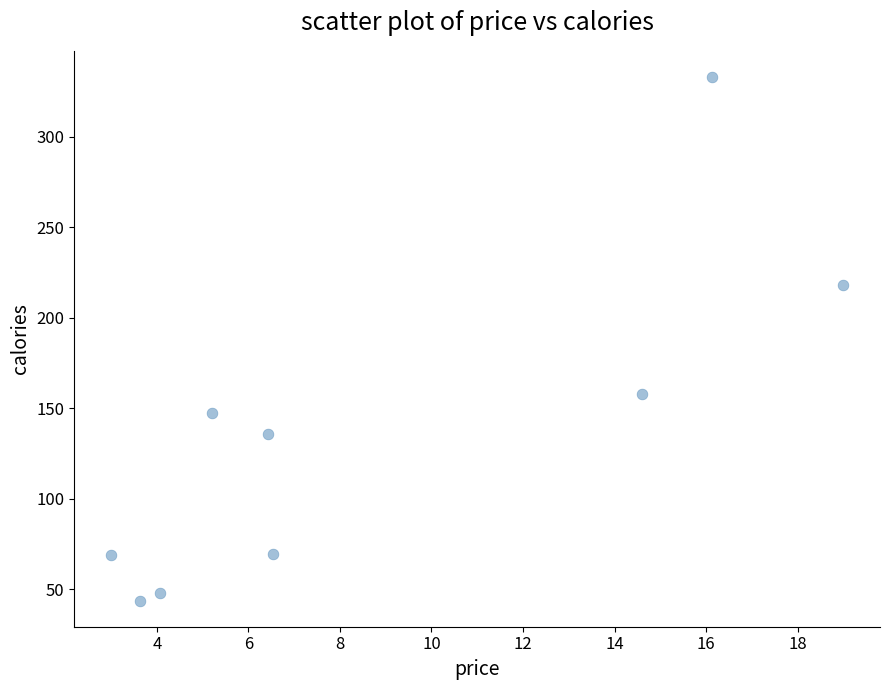

What is the range of Y values (max minus min)?

289.2